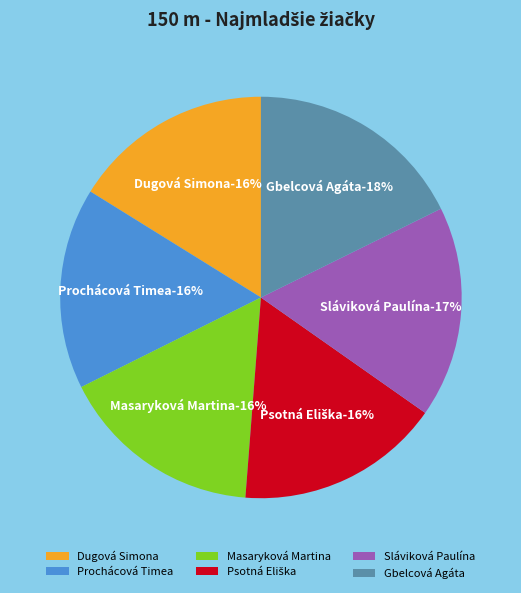

What is the ratio of the value at Prochácová Timea to the value at Sláviková Paulína?

1.0